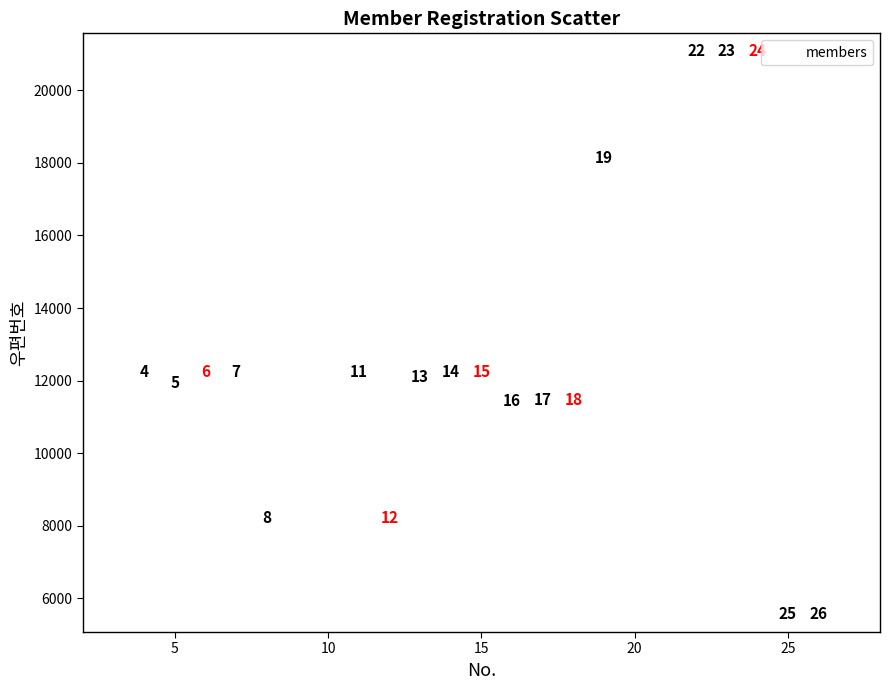

What Y value in the scatter plot is closest to 13321?

12248